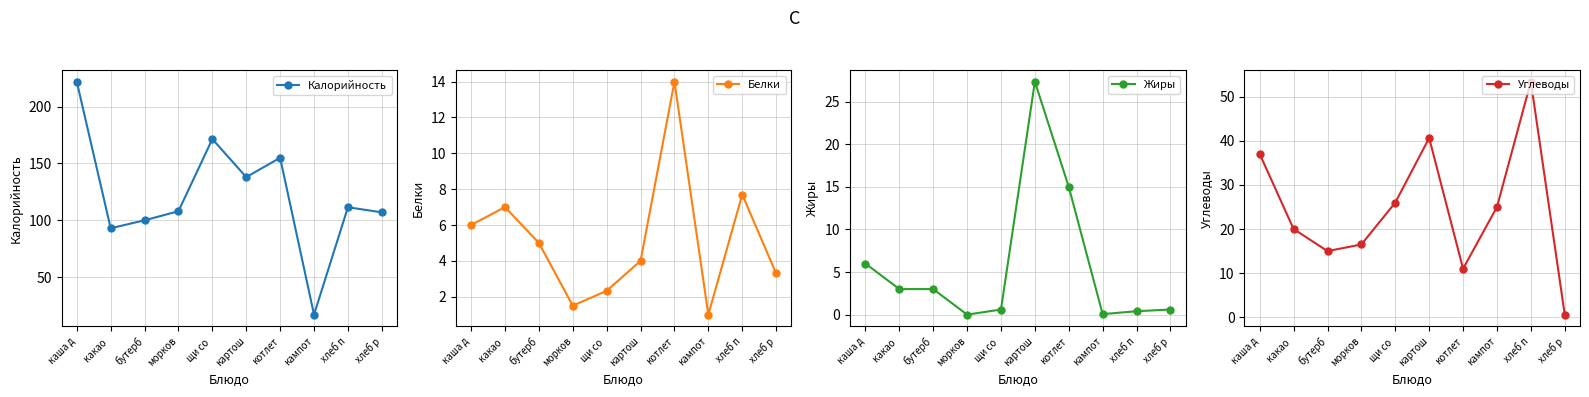

Reading left to right, what are all the values shown in this chart?

Калорийность: 222.0	93.0	100.0	108.0	171.5	138.0	155.0	17.0	111.5	107.0
Белки: 6.0	7.0	5.0	1.5	2.3	4.0	14.0	1.0	7.7	3.3
Жиры: 6.0	3.0	3.0	0.0	0.6	27.4	15.0	0.1	0.4	0.6
Углеводы: 37.0	20.0	15.0	16.5	26.0	40.6	11.0	25.0	53.4	0.6